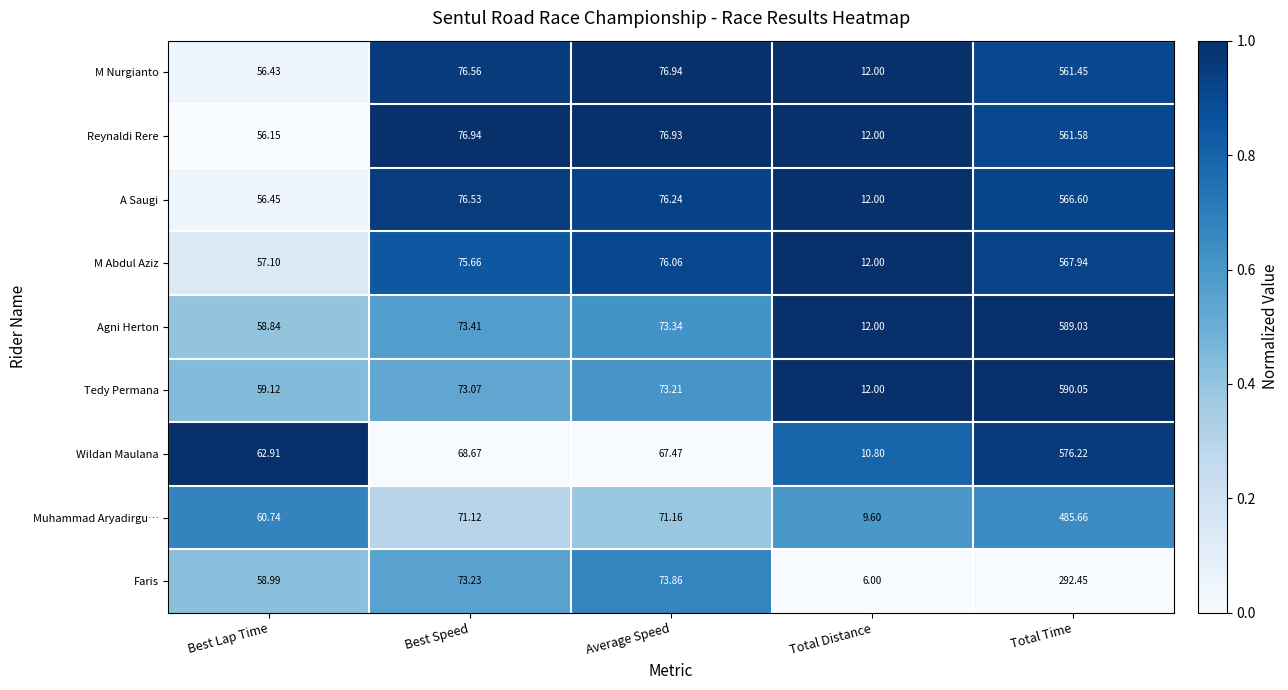

List the series in order of their peak value, lowest first.

Faris, Muhammad Aryadirgu…, M Nurgianto, Reynaldi Rere, A Saugi, M Abdul Aziz, Wildan Maulana, Agni Herton, Tedy Permana